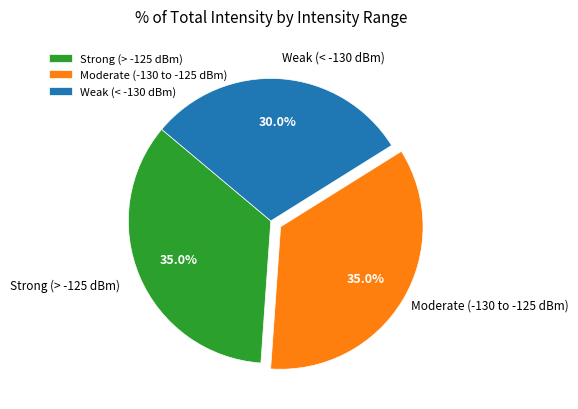

What is the smallest slice in the pie chart?

Weak (< -130 dBm)